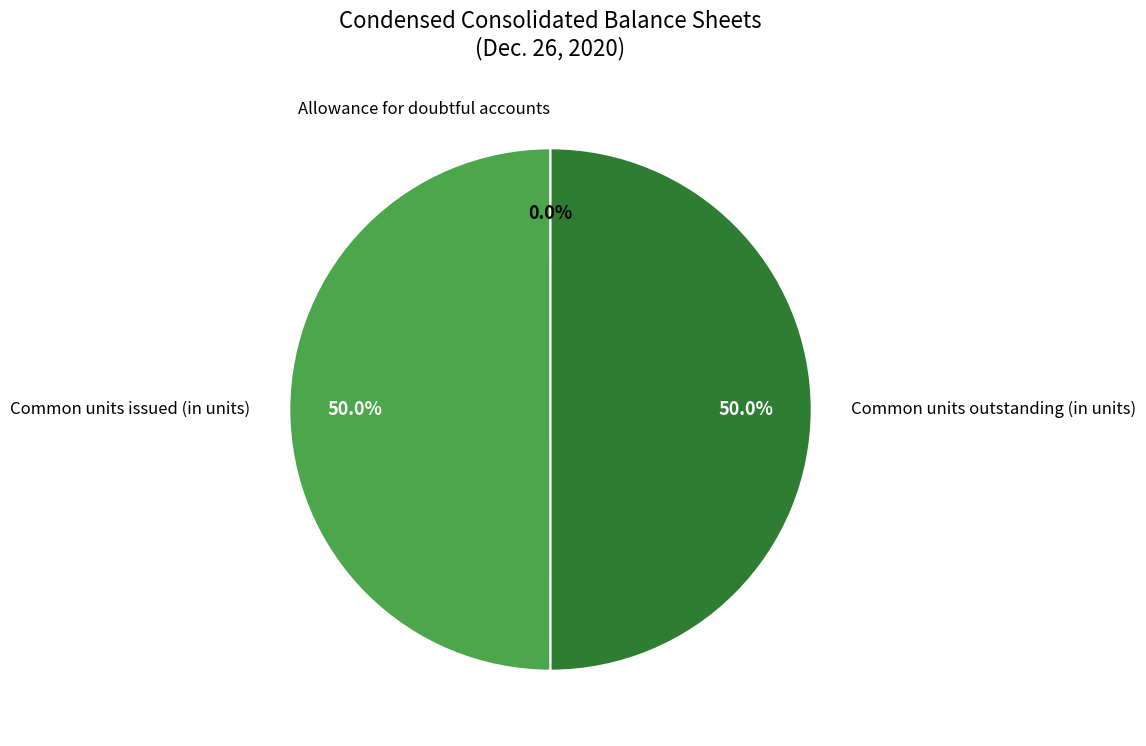

How many slices are in this pie chart?

3